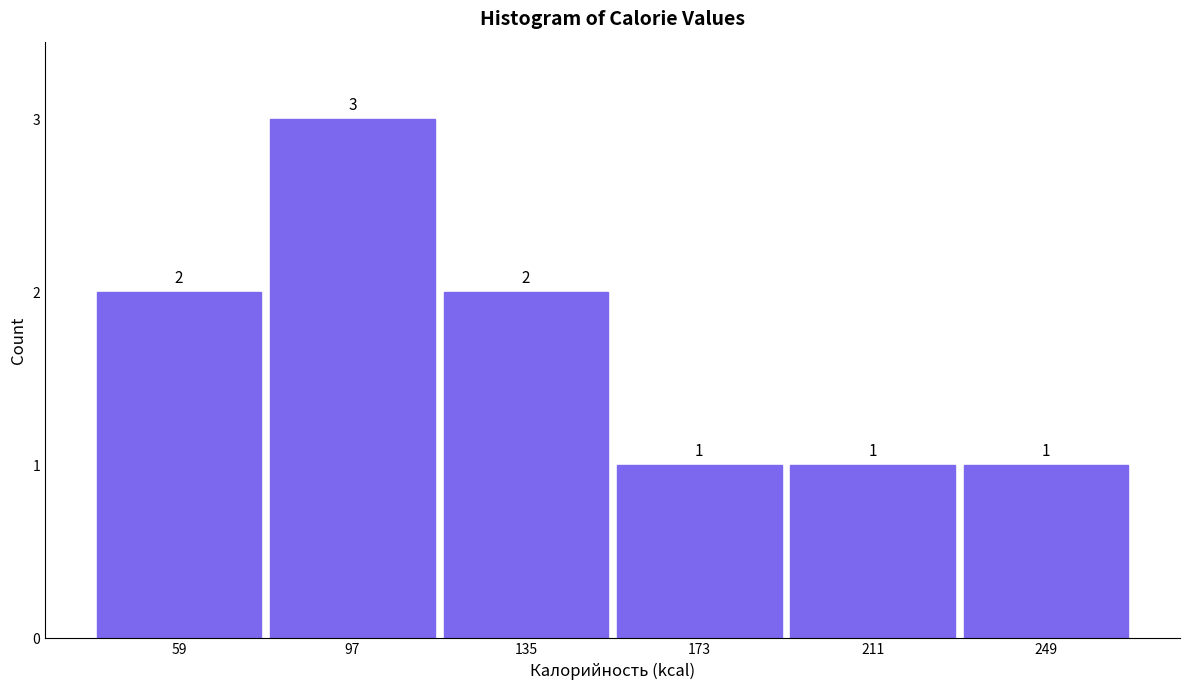

Reading left to right, list every bar in this chart as the range it spans on the x-axis followed by its height. The bar edges are not printed on the chart, so give them approximately, as read against the axis.

40 to 80: 2
80 to 115: 3
115 to 155: 2
155 to 190: 1
190 to 230: 1
230 to 270: 1